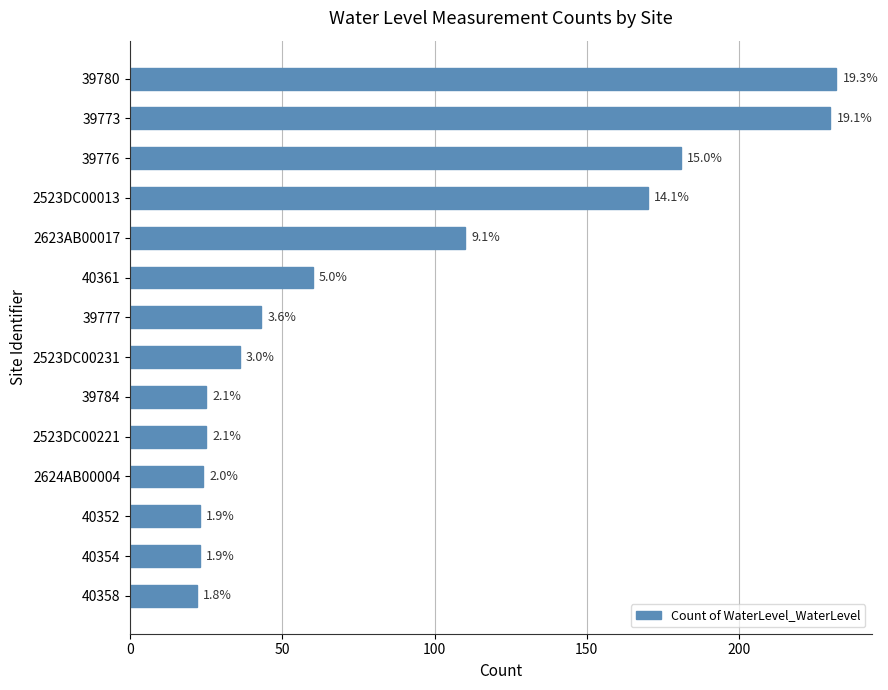

How many bars are there in total?

14